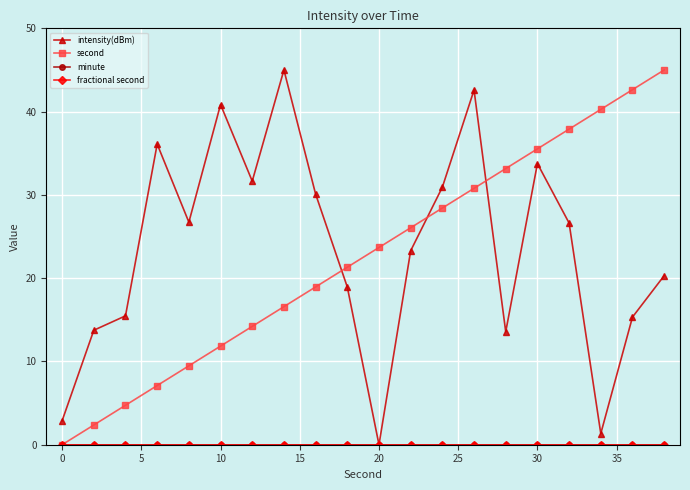

What is the difference between the maximum and minimum values in the second series?

45.0